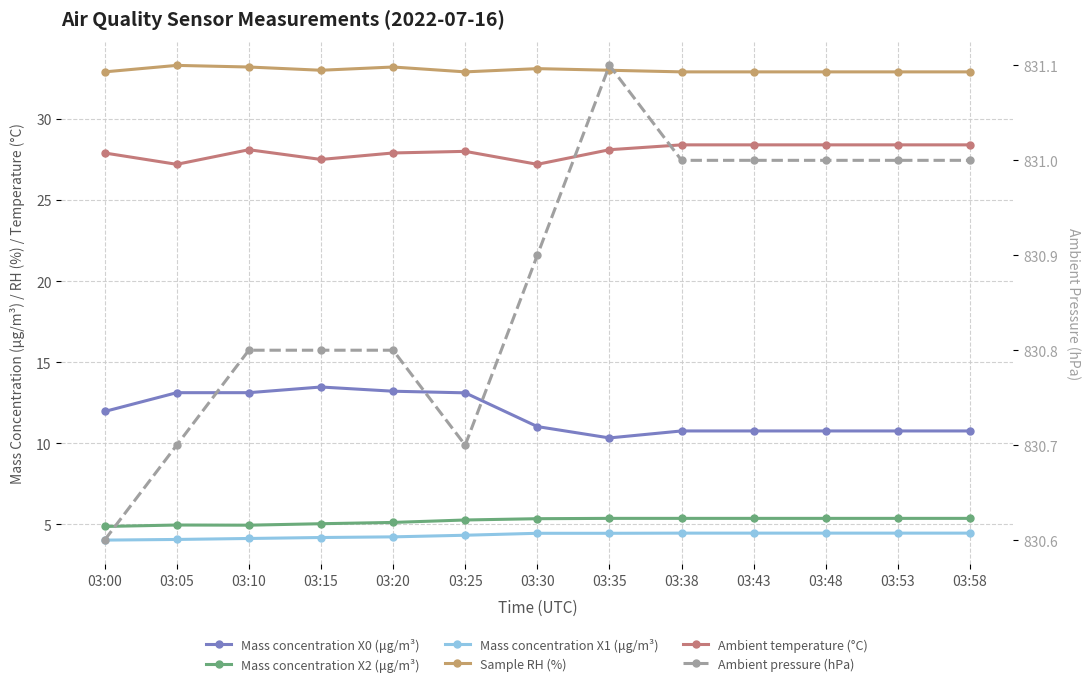

Reading left to right, list all the values displayed in this chart.

Mass concentration X0 (μg/m³): 03:00=12.0	03:05=13.1	03:10=13.1	03:15=13.5	03:20=13.2	03:25=13.1	03:30=11.0	03:35=10.3	03:38=10.8	03:43=10.8	03:48=10.8	03:53=10.8	03:58=10.8
Mass concentration X2 (μg/m³): 03:00=4.9	03:05=5.0	03:10=5.0	03:15=5.0	03:20=5.1	03:25=5.3	03:30=5.3	03:35=5.4	03:38=5.4	03:43=5.4	03:48=5.4	03:53=5.4	03:58=5.4
Mass concentration X1 (μg/m³): 03:00=4.0	03:05=4.1	03:10=4.1	03:15=4.2	03:20=4.2	03:25=4.3	03:30=4.5	03:35=4.5	03:38=4.5	03:43=4.5	03:48=4.5	03:53=4.5	03:58=4.5
Sample RH (%): 03:00=32.9	03:05=33.3	03:10=33.2	03:15=33.0	03:20=33.2	03:25=32.9	03:30=33.1	03:35=33.0	03:38=32.9	03:43=32.9	03:48=32.9	03:53=32.9	03:58=32.9
Ambient temperature (°C): 03:00=27.9	03:05=27.2	03:10=28.1	03:15=27.5	03:20=27.9	03:25=28.0	03:30=27.2	03:35=28.1	03:38=28.4	03:43=28.4	03:48=28.4	03:53=28.4	03:58=28.4
Ambient pressure (hPa): 03:00=830.6	03:05=830.7	03:10=830.8	03:15=830.8	03:20=830.8	03:25=830.7	03:30=830.9	03:35=831.1	03:38=831.0	03:43=831.0	03:48=831.0	03:53=831.0	03:58=831.0